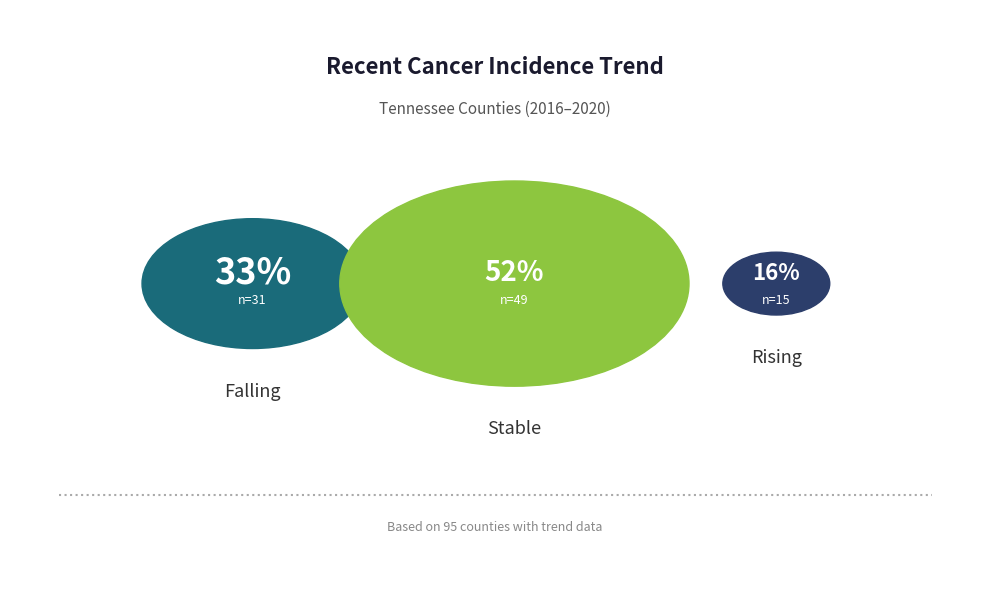

What is the ratio of the value at falling to the value at rising?

2.1